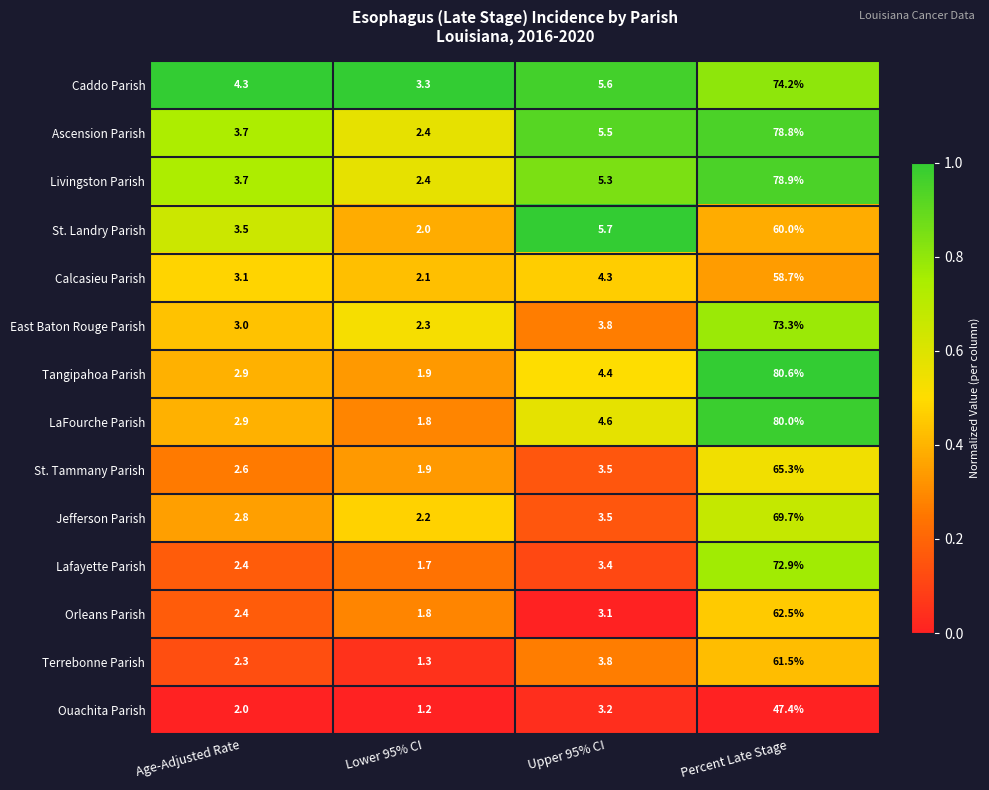

Where does the Jefferson Parish series first go above 3?

Upper 95% CI